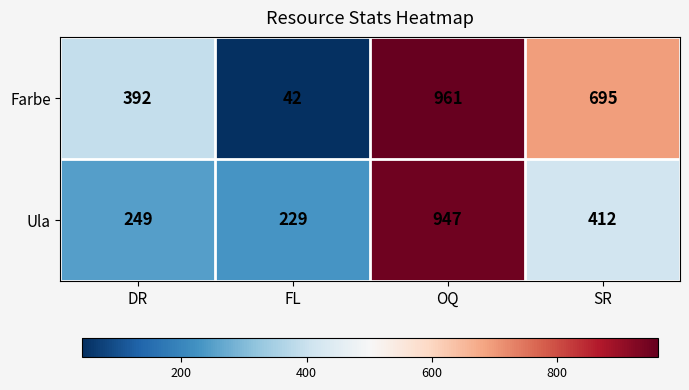

Between OQ and SR, which series saw the biggest shift?

Ula